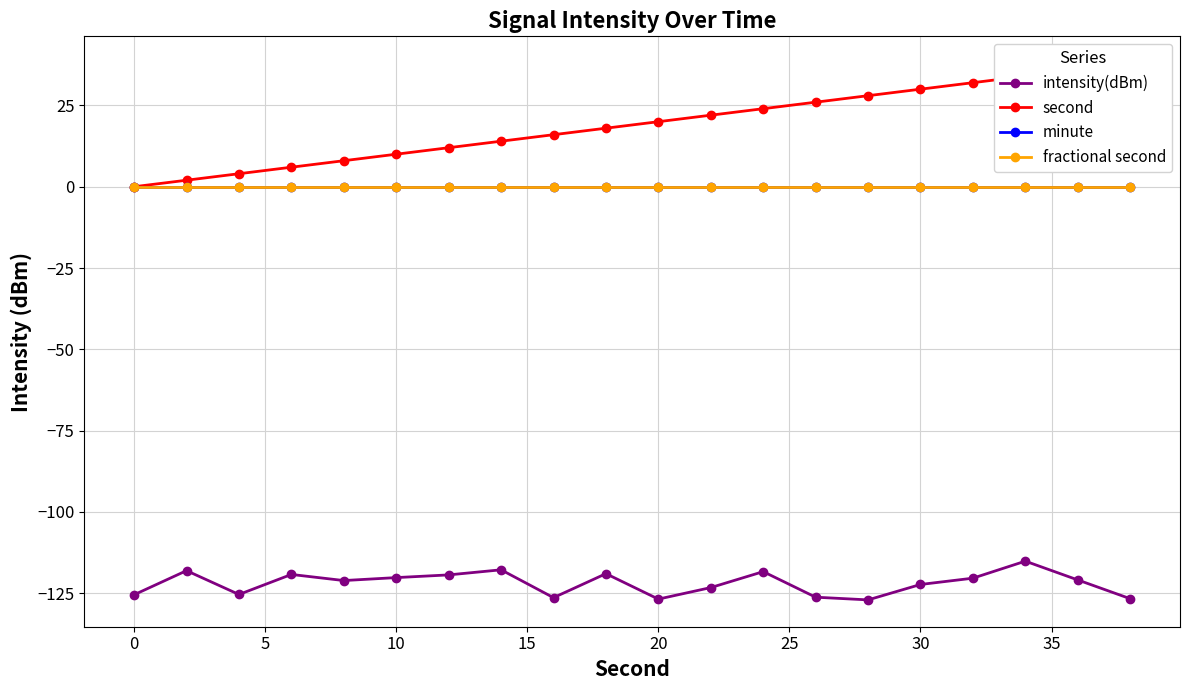

Reading right to left, extract all data points from this chart.

intensity(dBm): -126.7	-120.9	-115.2	-120.4	-122.3	-127.1	-126.2	-118.4	-123.3	-126.8	-119.0	-126.4	-117.8	-119.4	-120.2	-121.1	-119.2	-125.4	-118.1	-125.5
second: 38.0	36.0	34.0	32.0	30.0	28.0	26.0	24.0	22.0	20.0	18.0	16.0	14.0	12.0	10.0	8.0	6.0	4.0	2.0	0.0
minute: 0.0	0.0	0.0	0.0	0.0	0.0	0.0	0.0	0.0	0.0	0.0	0.0	0.0	0.0	0.0	0.0	0.0	0.0	0.0	0.0
fractional second: 0.0	0.0	0.0	0.0	0.0	0.0	0.0	0.0	0.0	0.0	0.0	0.0	0.0	0.0	0.0	0.0	0.0	0.0	0.0	0.0